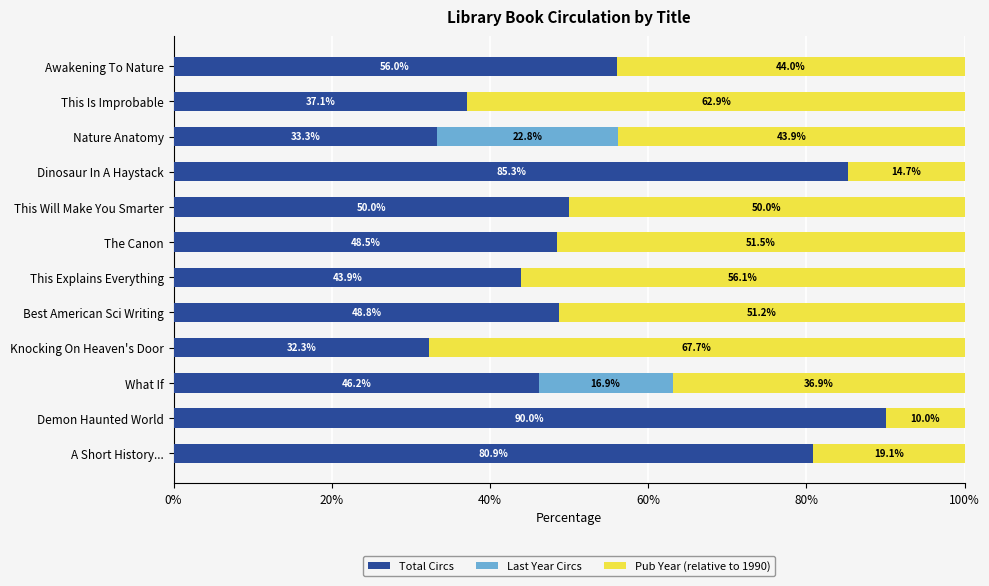

The value of Total Circs at This Will Make You Smarter is 50.0. True or false?

True